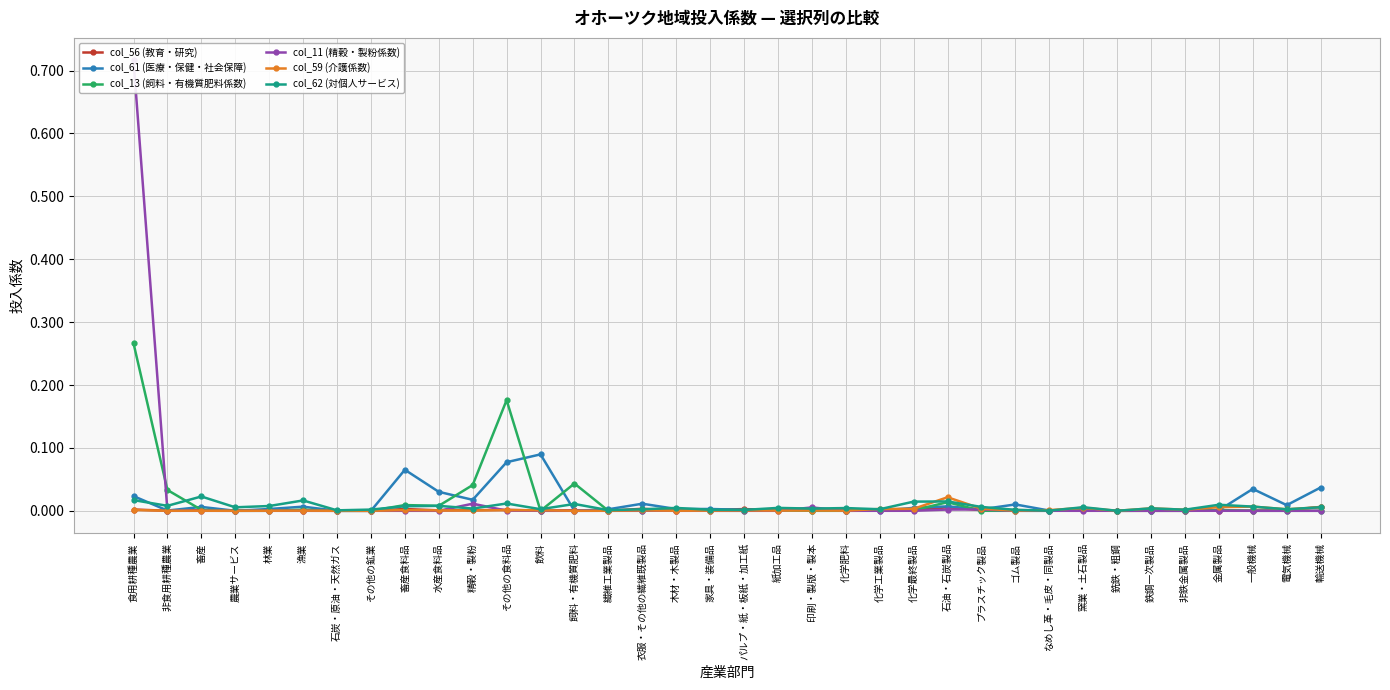

At which category is the sum across all series the highest?

食用耕種農業